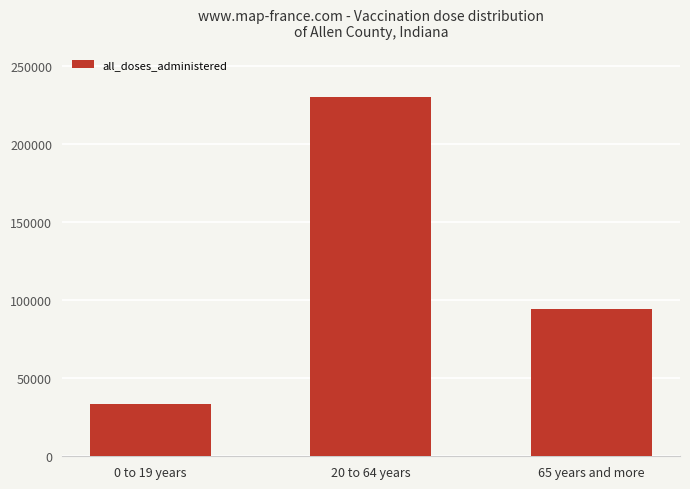

Reading left to right, what are all the values shown in this chart?

0 to 19 years=33292	20 to 64 years=230175	65 years and more=94526